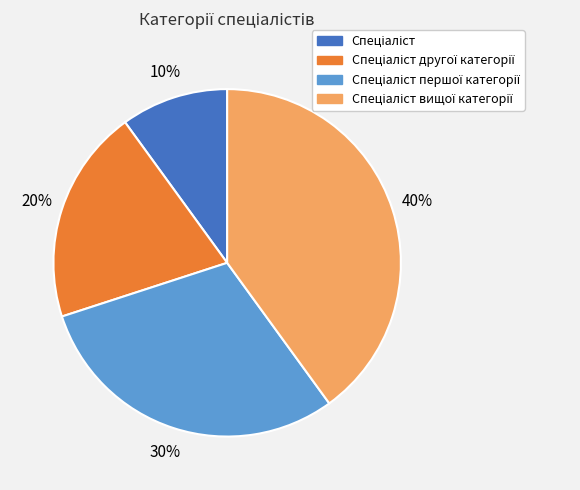

Is there any slice that represents more than half of the pie?

No